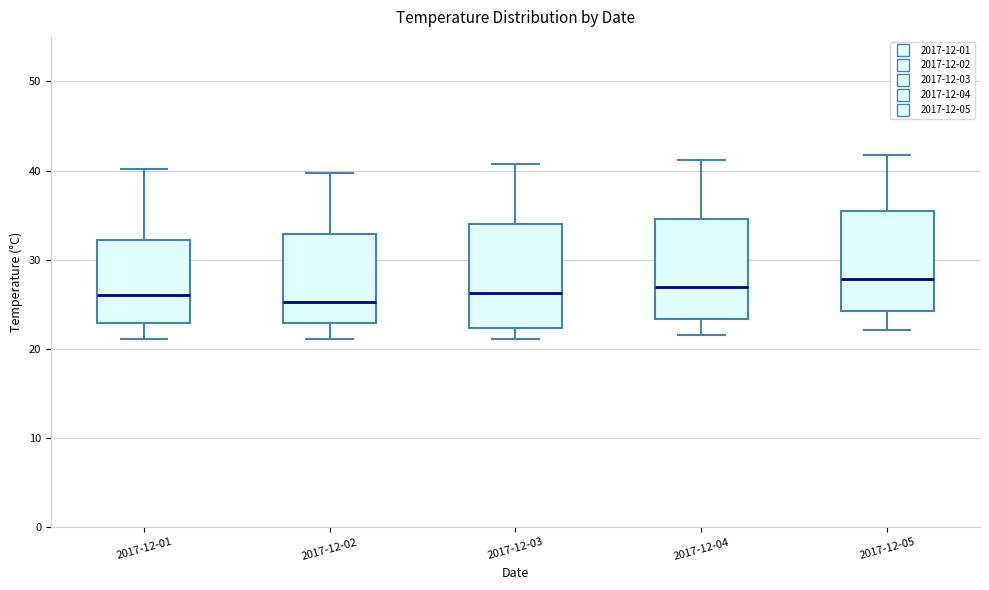

Reading left to right, transcribe this box plot: for each box, give where its median line is, the range the box spans, and where its two whiskers end, as read against the y-axis. The values are not printed on the chart, so give them approximately, as read against the axis.

2017-12-01: median 26, box 23 to 32, whiskers 21 to 40
2017-12-02: median 25, box 23 to 33, whiskers 21 to 40
2017-12-03: median 26, box 22 to 34, whiskers 21 to 41
2017-12-04: median 27, box 23 to 35, whiskers 22 to 41
2017-12-05: median 28, box 24 to 35, whiskers 22 to 42